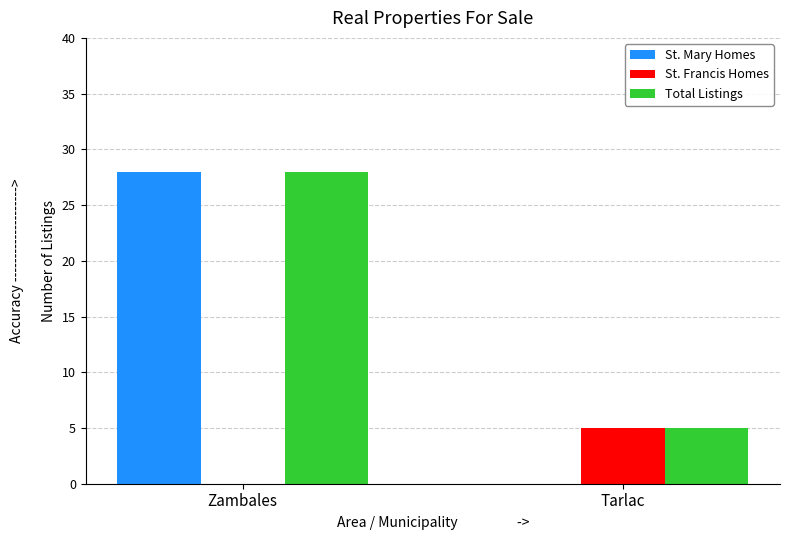

What is the sum of all St. Mary Homes values?

28